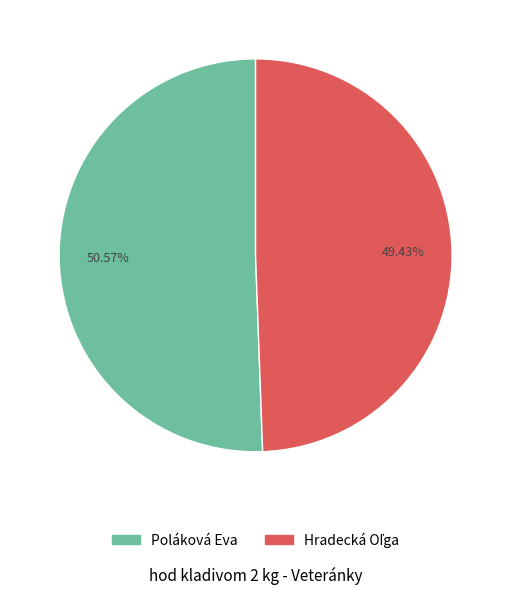

How many slices are in this pie chart?

2